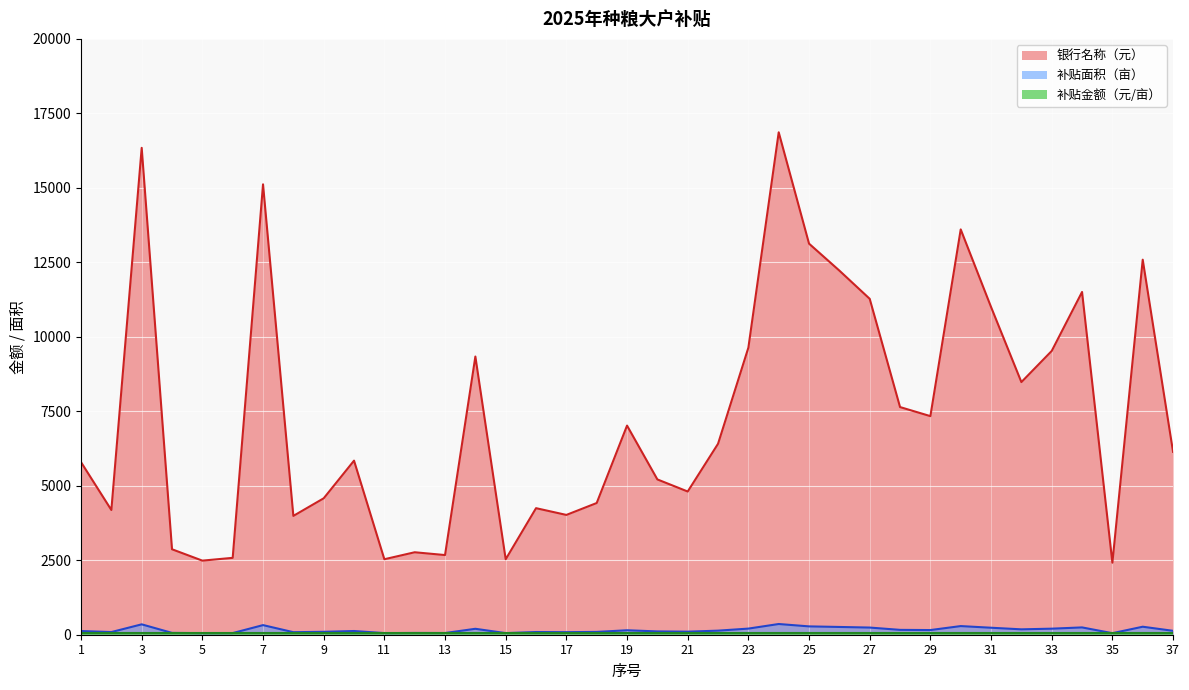

What is the difference between the second highest and minimum values in the 银行名称（元） series?

13925.8